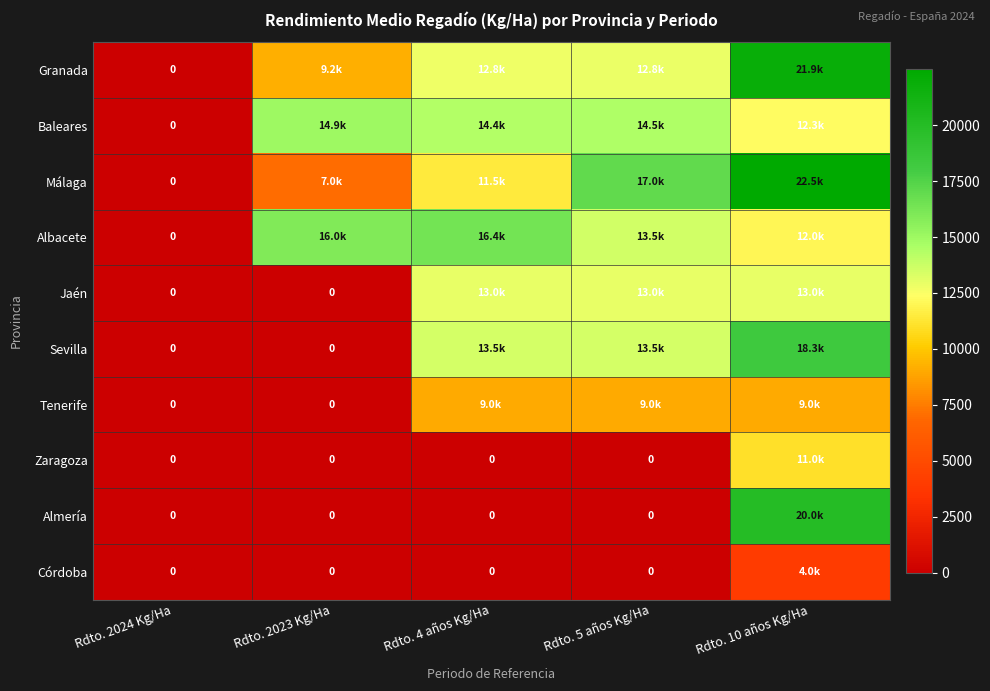

What is the difference between the Albacete values at Rdto. 5 años Kg/Ha and Rdto. 4 años Kg/Ha?

2848.1